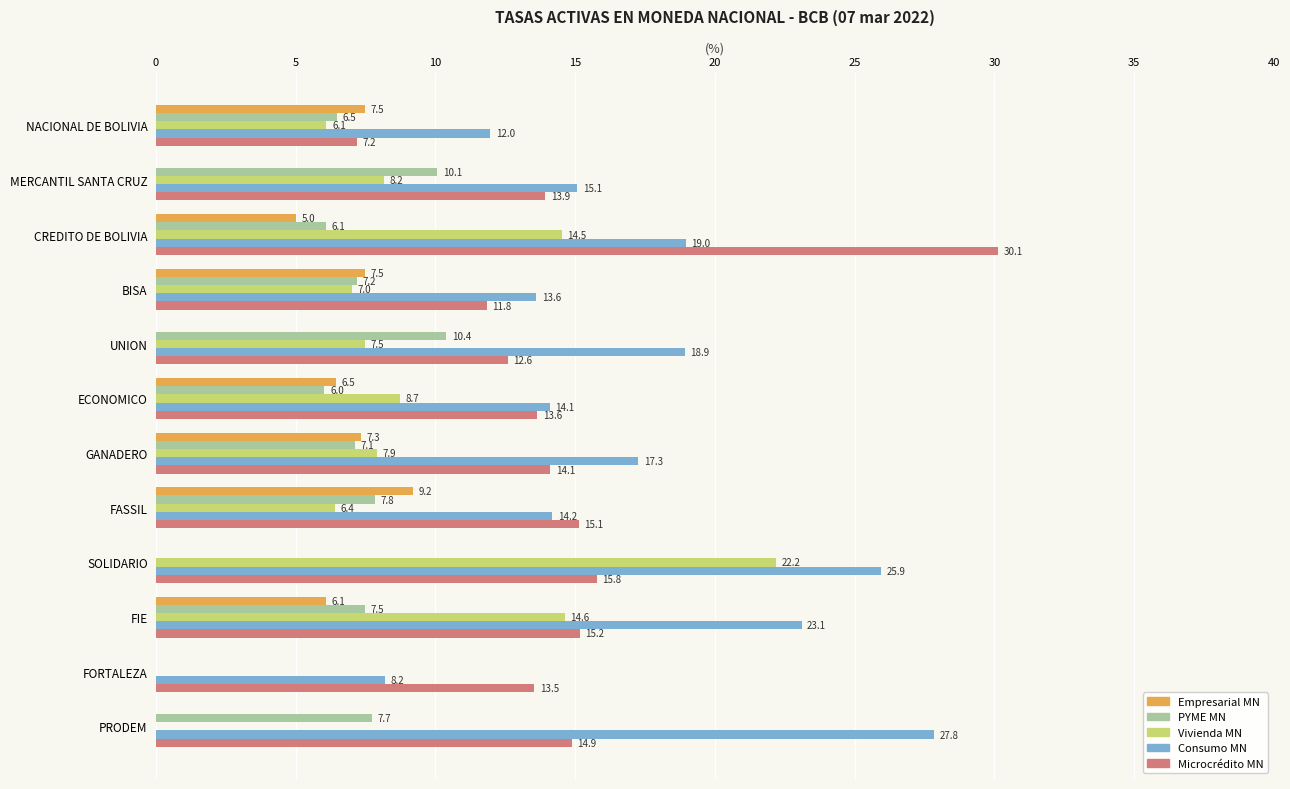

What is the approximate value of PYME MN at NACIONAL DE BOLIVIA?

6.5